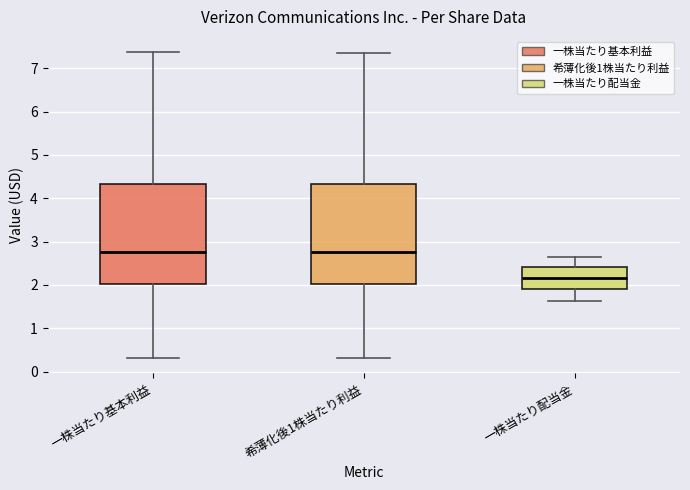

Reading left to right, transcribe this box plot: for each box, give where its median line is, the range the box spans, and where its two whiskers end, as read against the y-axis. The values are not printed on the chart, so give them approximately, as read against the axis.

一株当たり基本利益: median 2.8, box 2.0 to 4.3, whiskers 0.3 to 7.4
希薄化後1株当たり利益: median 2.8, box 2.0 to 4.3, whiskers 0.3 to 7.4
一株当たり配当金: median 2.2, box 1.9 to 2.4, whiskers 1.6 to 2.6